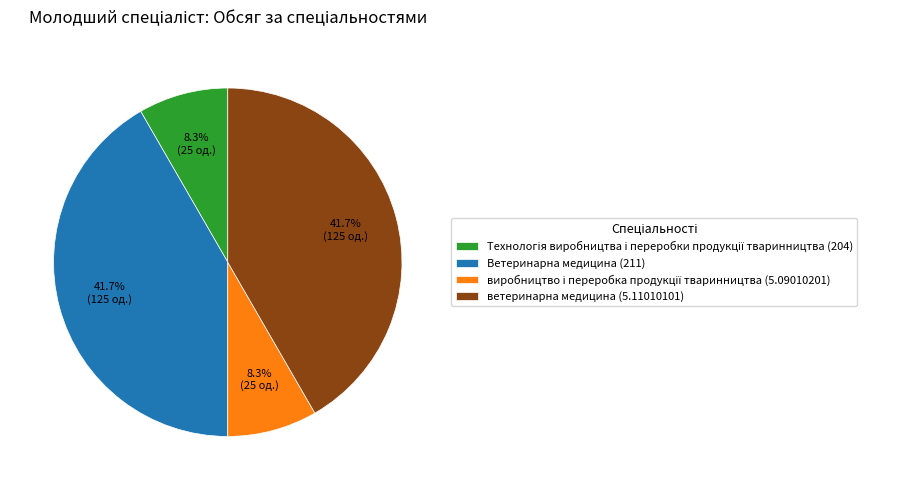

What percentage is NOT represented by ветеринарна медицина (5.11010101)?

58.3%